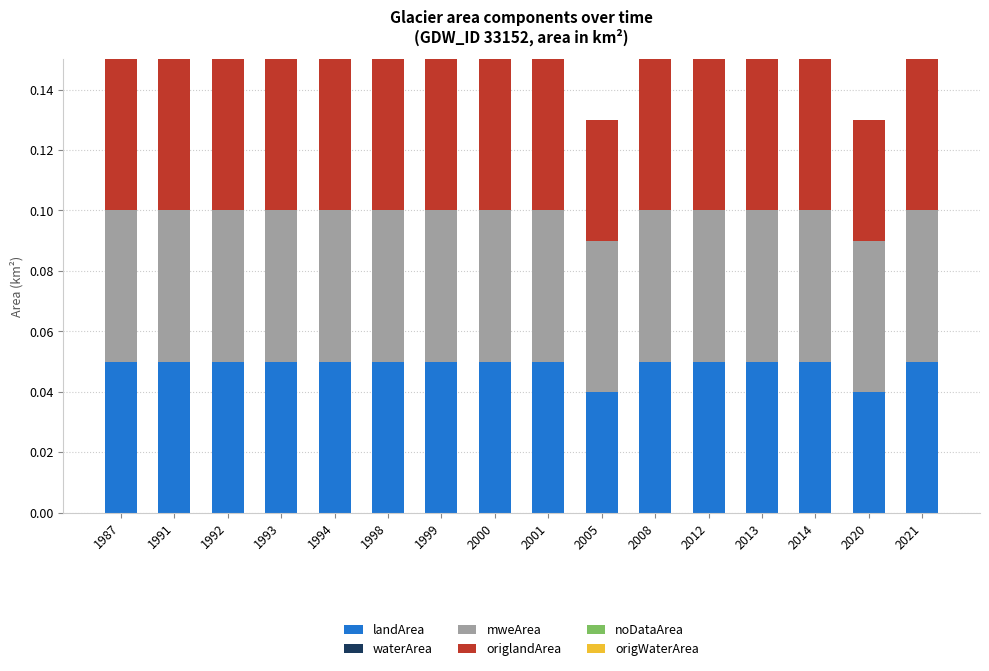

Count the landArea values in the range 0 to 1.

16